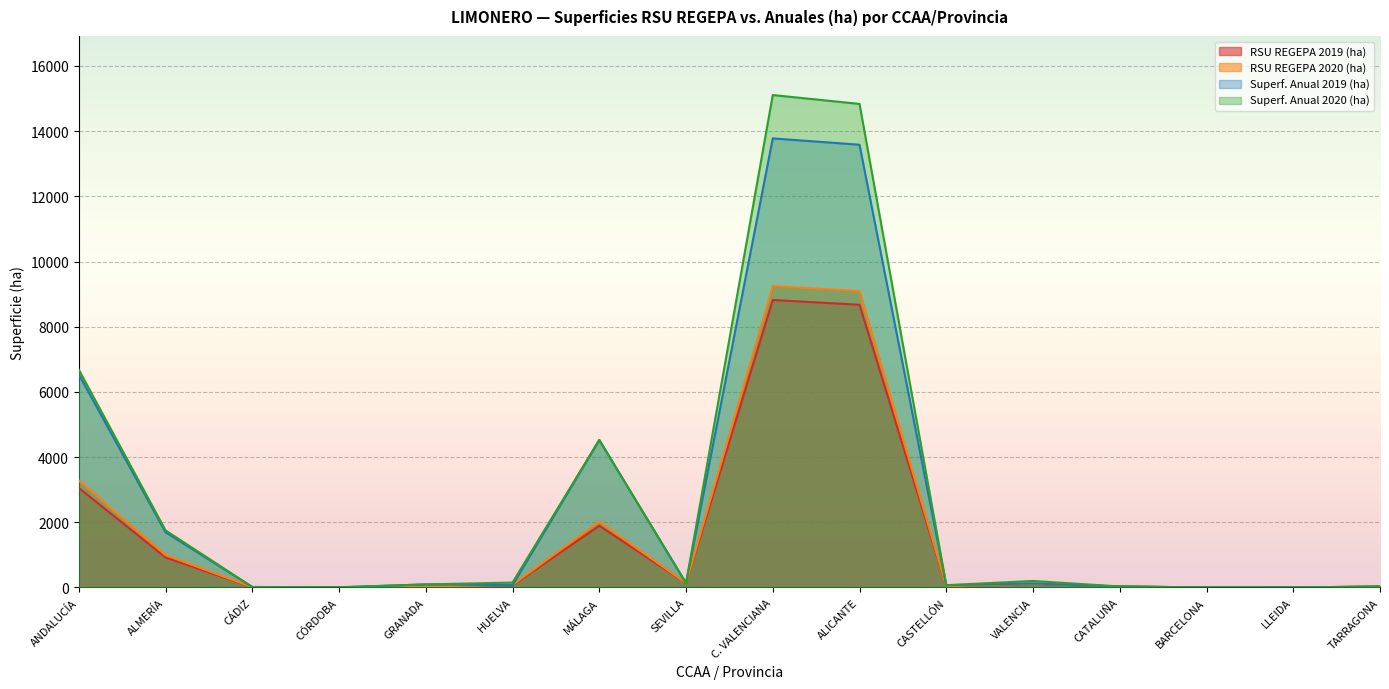

After their last crossing, which series has the higher values: Superf. Anual 2019 (ha) or RSU REGEPA 2020 (ha)?

RSU REGEPA 2020 (ha)